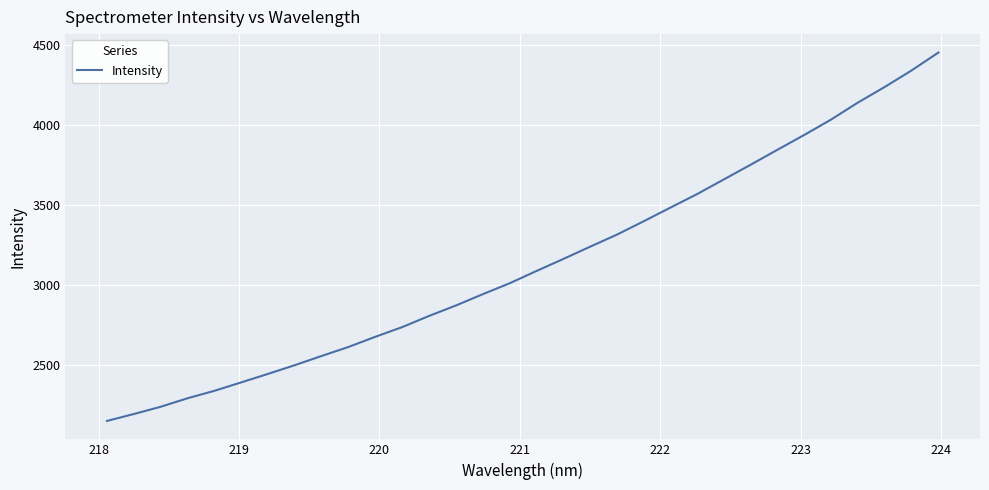

What is the minimum value shown in the chart?

2150.3